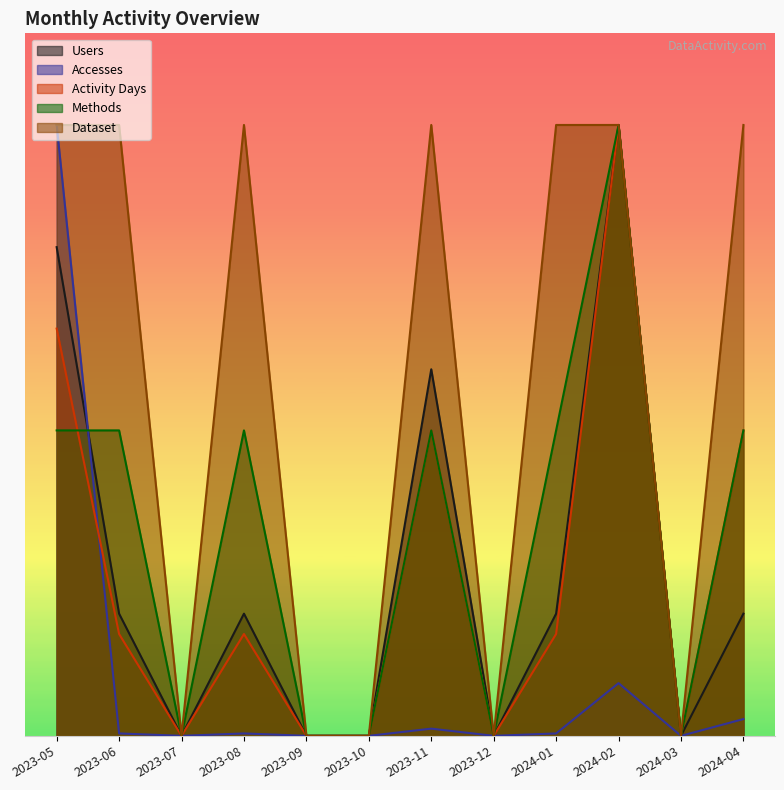

In Methods, how many points are lower than both neighbors (excluding endpoints)?

3